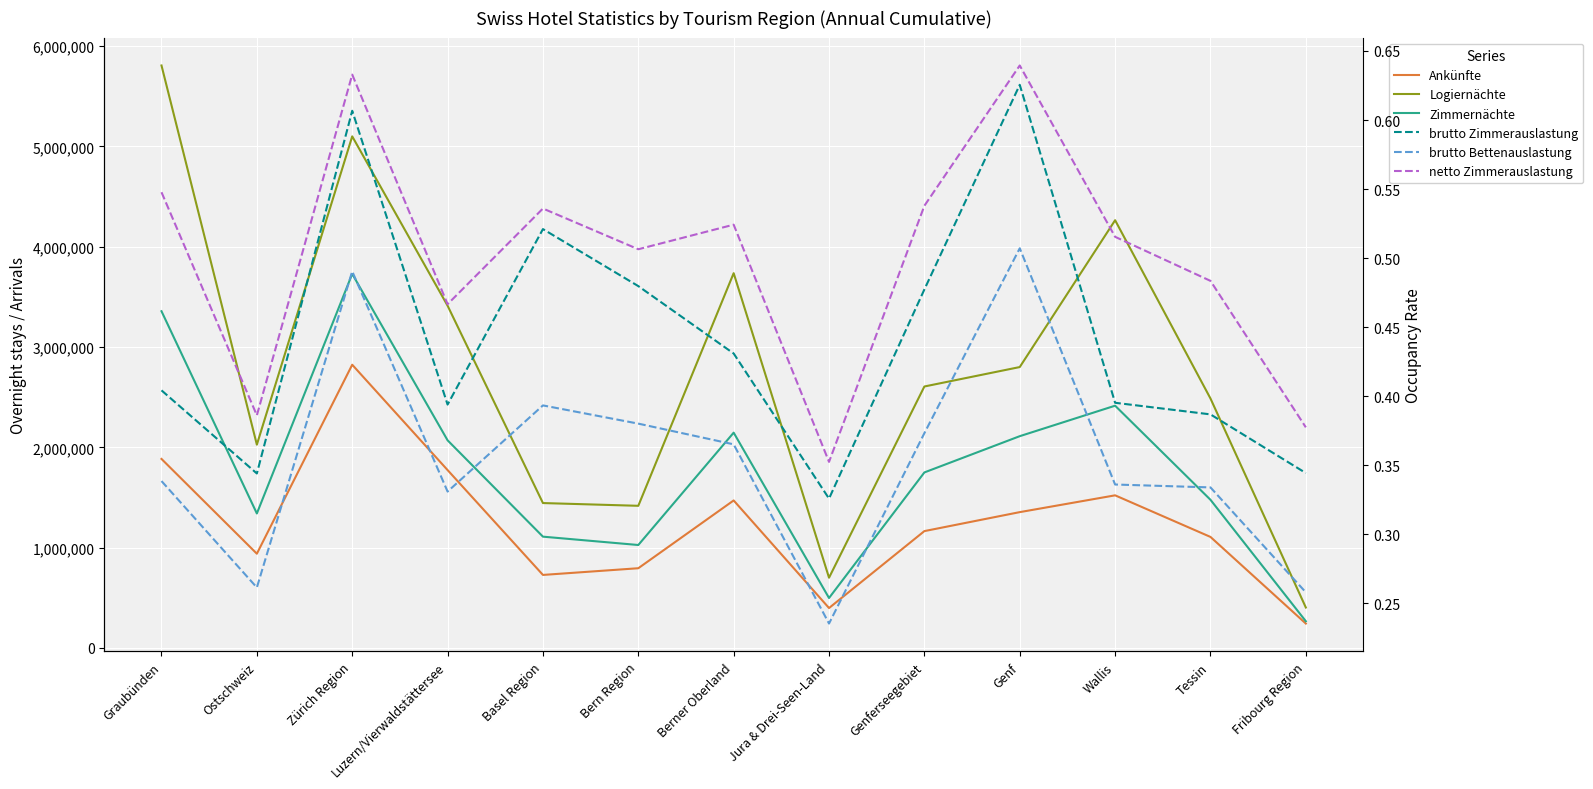

How many lines are shown in the chart?

6